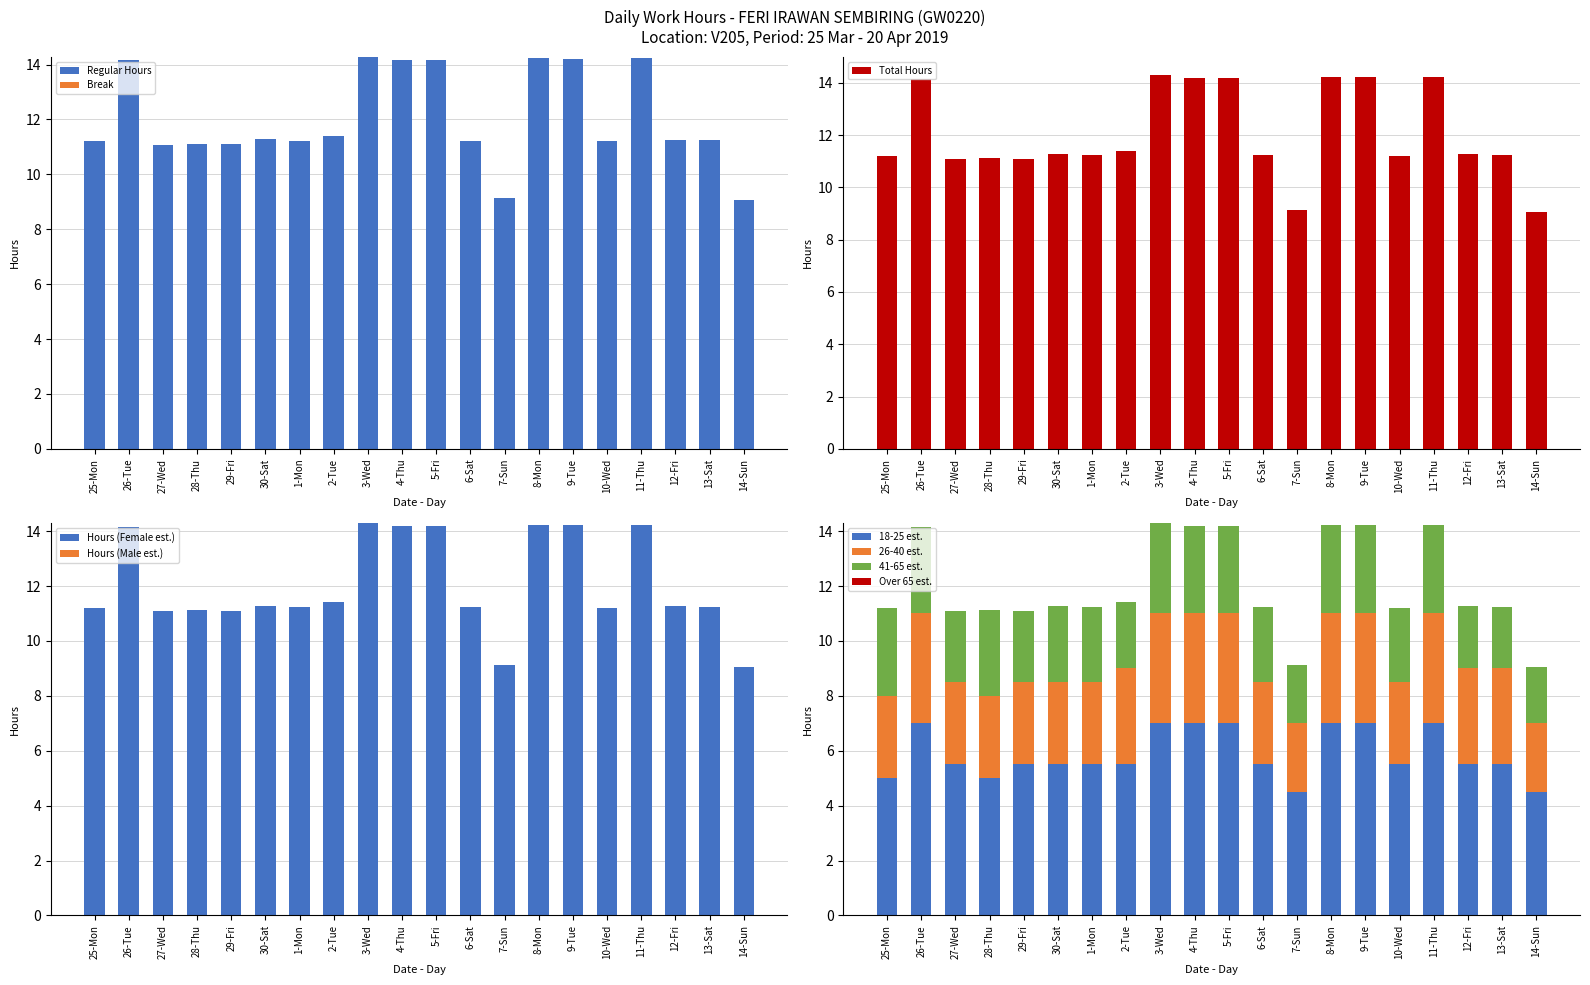

Reading right to left, list all the values displayed in this chart.

9.1	11.2	11.3	14.2	11.2	14.2	14.2	9.1	11.2	14.2	14.2	14.3	11.4	11.2	11.3	11.1	11.1	11.1	14.2	11.2